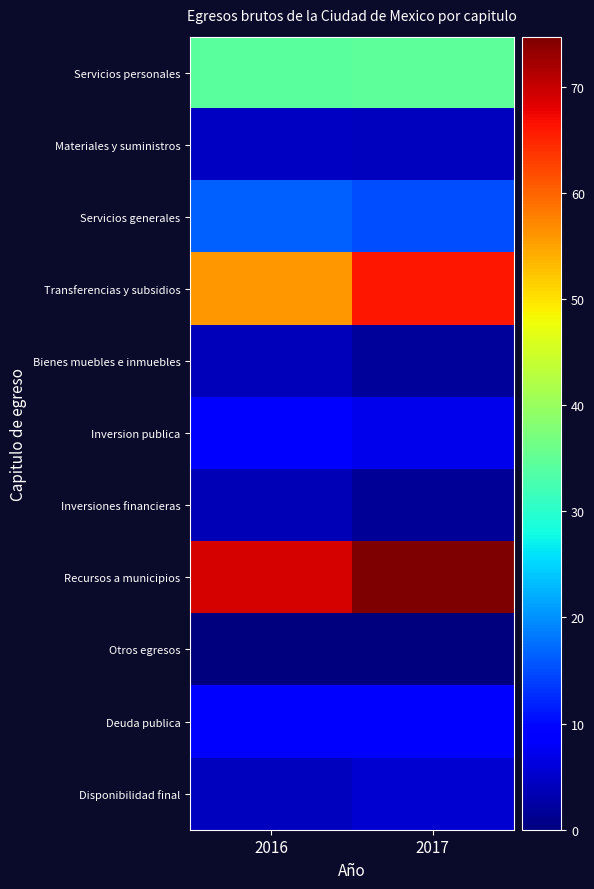

Count the number of categories in the chart.

2